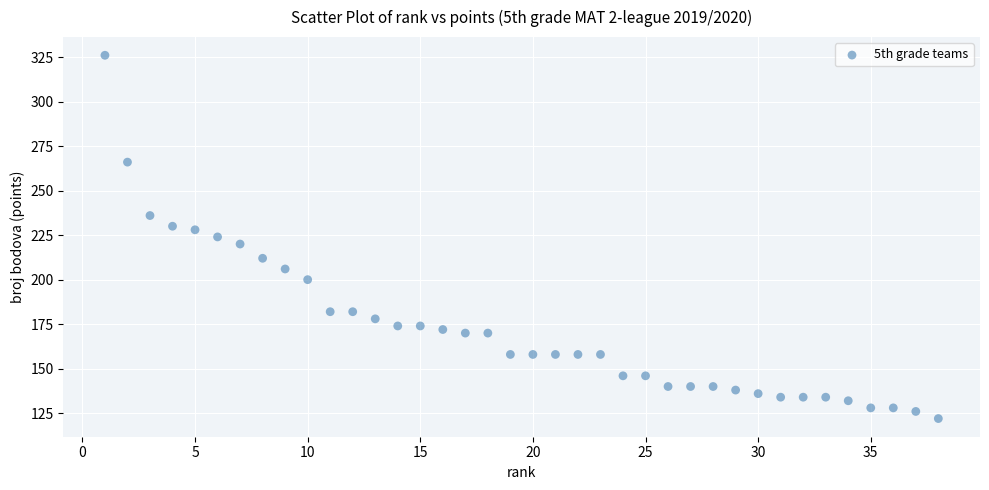

What is the range of X values (max minus min)?

37